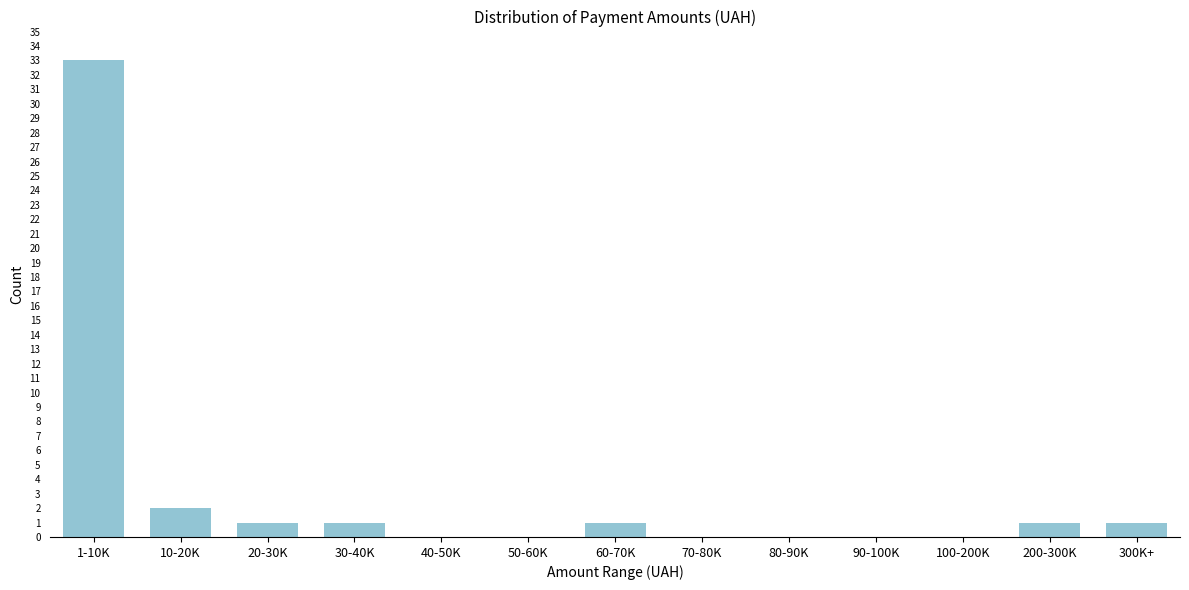

Reading left to right, list all the values displayed in this chart.

1-10K=33	10-20K=2	20-30K=1	30-40K=1	40-50K=0	50-60K=0	60-70K=1	70-80K=0	80-90K=0	90-100K=0	100-200K=0	200-300K=1	300K+=1